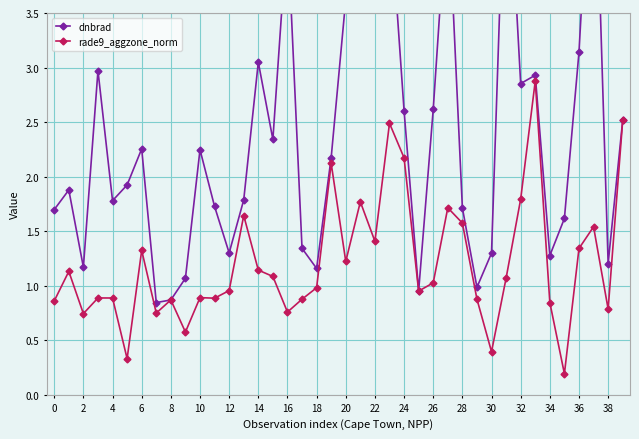

List the series in order of their overall mean, highest first.

dnbrad, rade9_aggzone_norm